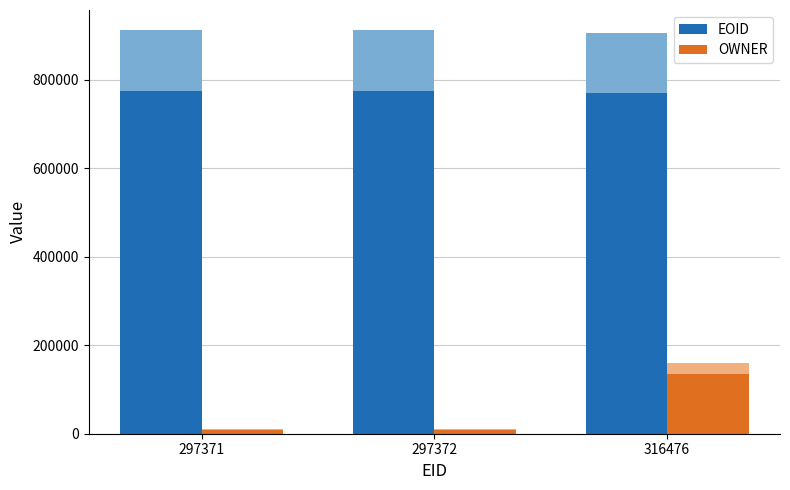

Reading right to left, what are all the values shown in this chart?

EOID: 316476=769260.2	297372=775316.4	297371=775317.3
OWNER: 316476=135865.7	297372=9322.8	297371=9322.8